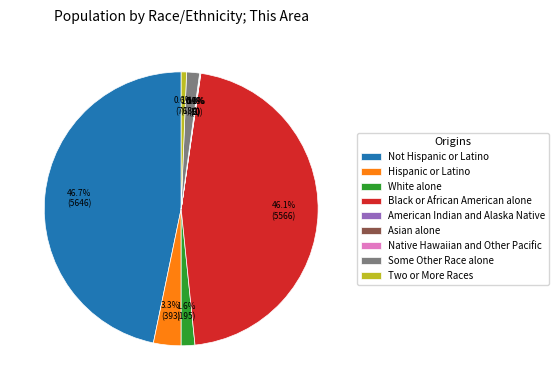

What percentage is NOT represented by Hispanic or Latino?

96.7%